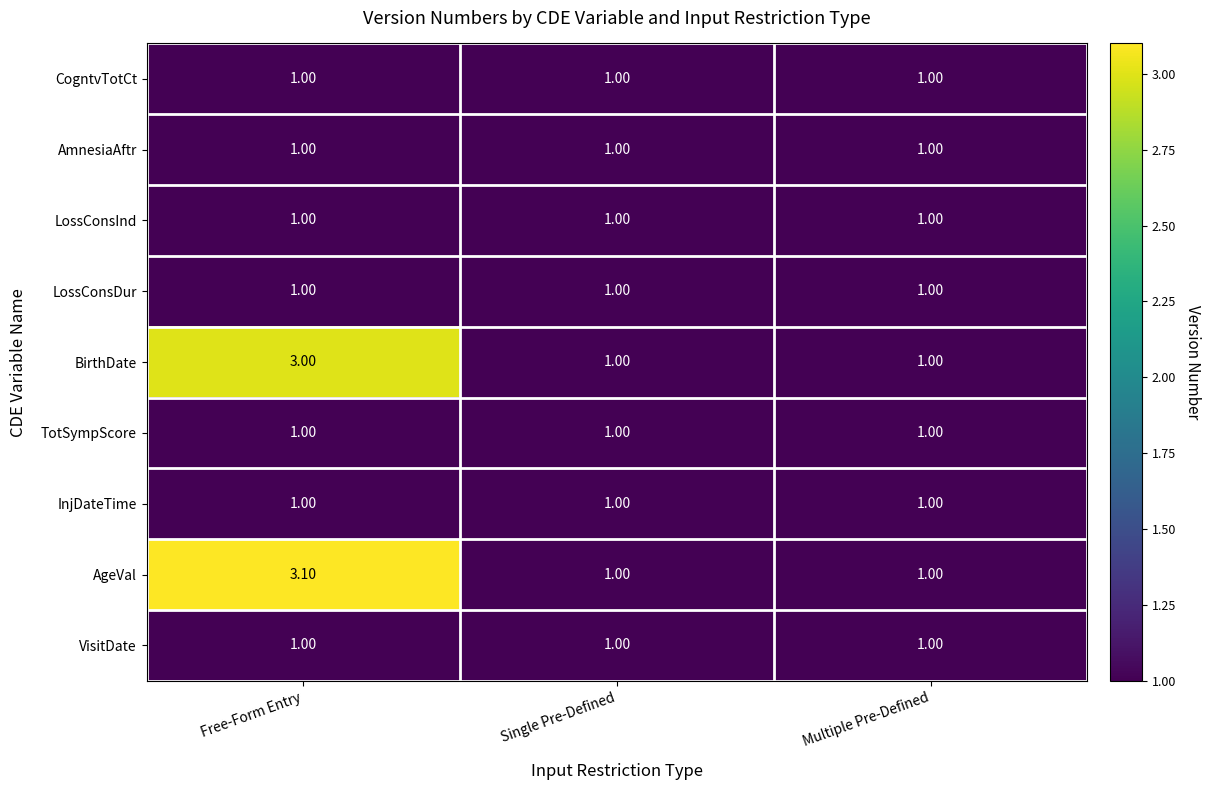

At which category is the sum across all series the highest?

Free-Form Entry